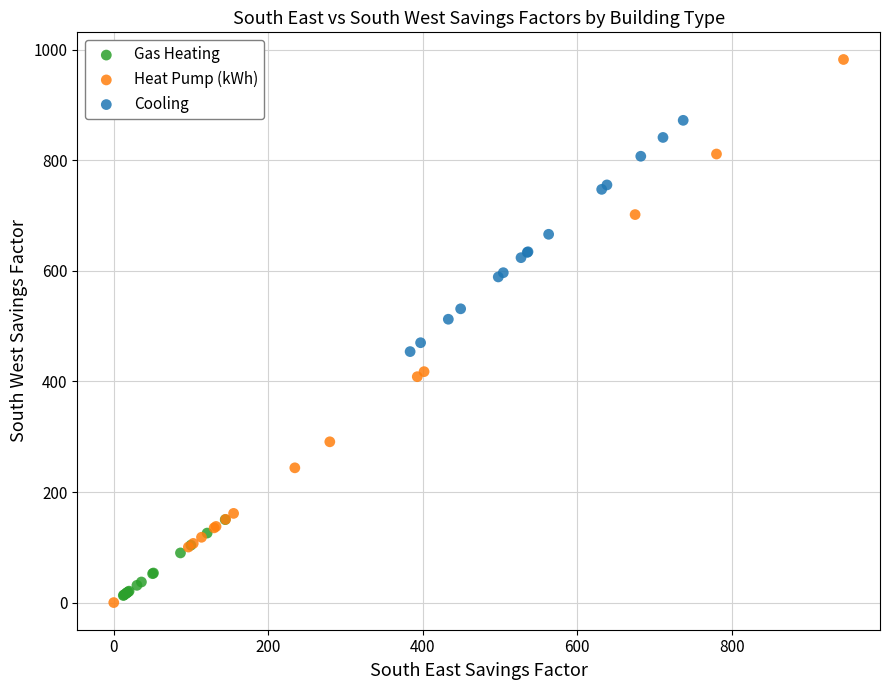

Which series reaches the maximum Y coordinate?

Heat Pump (kWh)